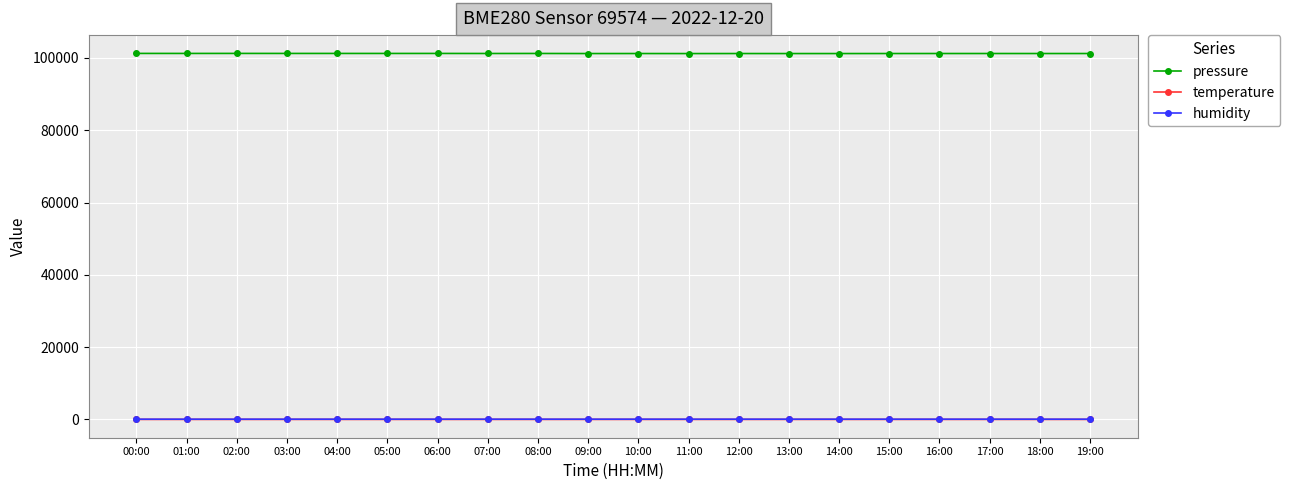

What position from the left is 19:00?

20